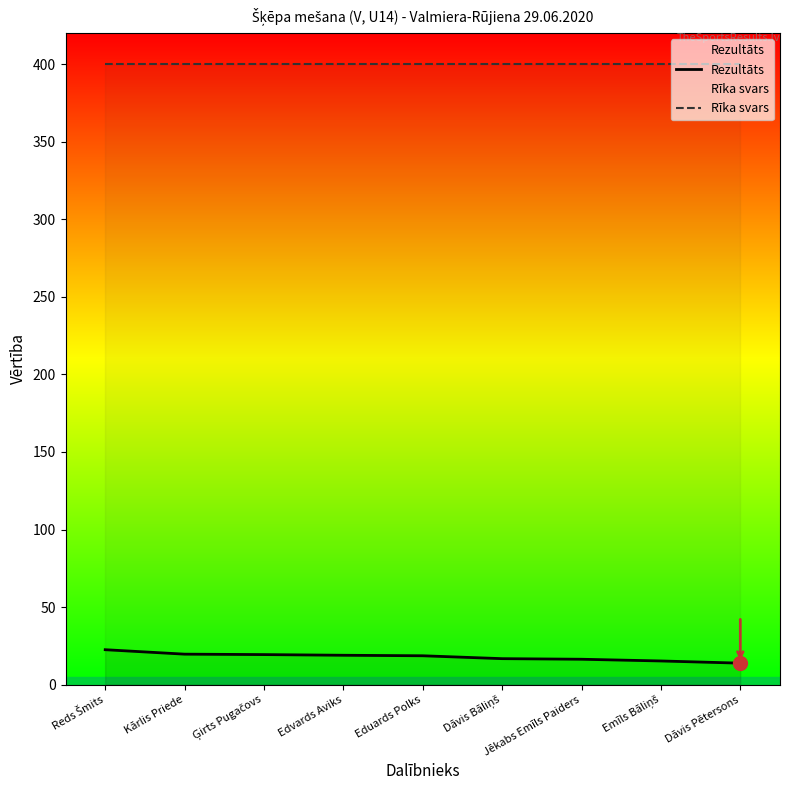

True or false: Rezultāts has more than 1 interior local peaks.

False